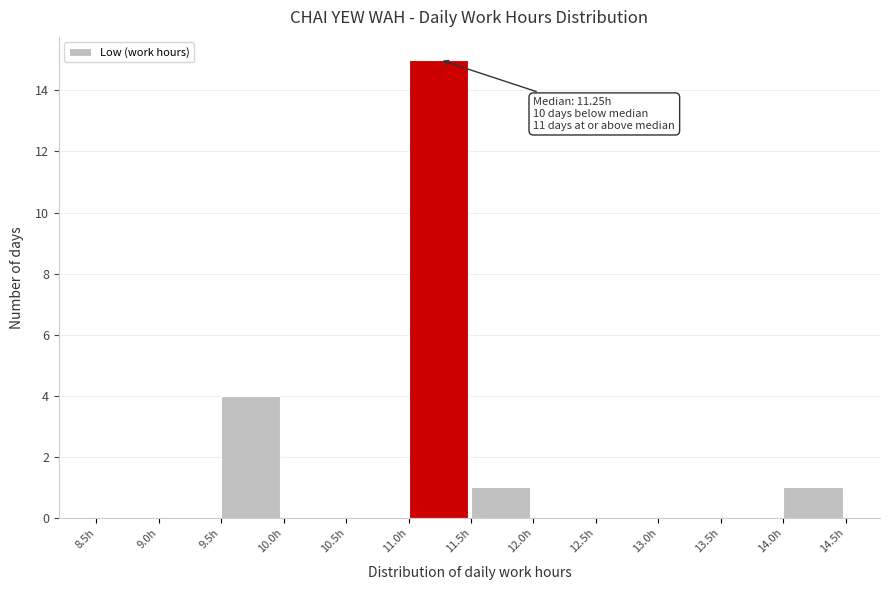

Over which range of the x-axis is the bar tallest?

11.0 to 11.5